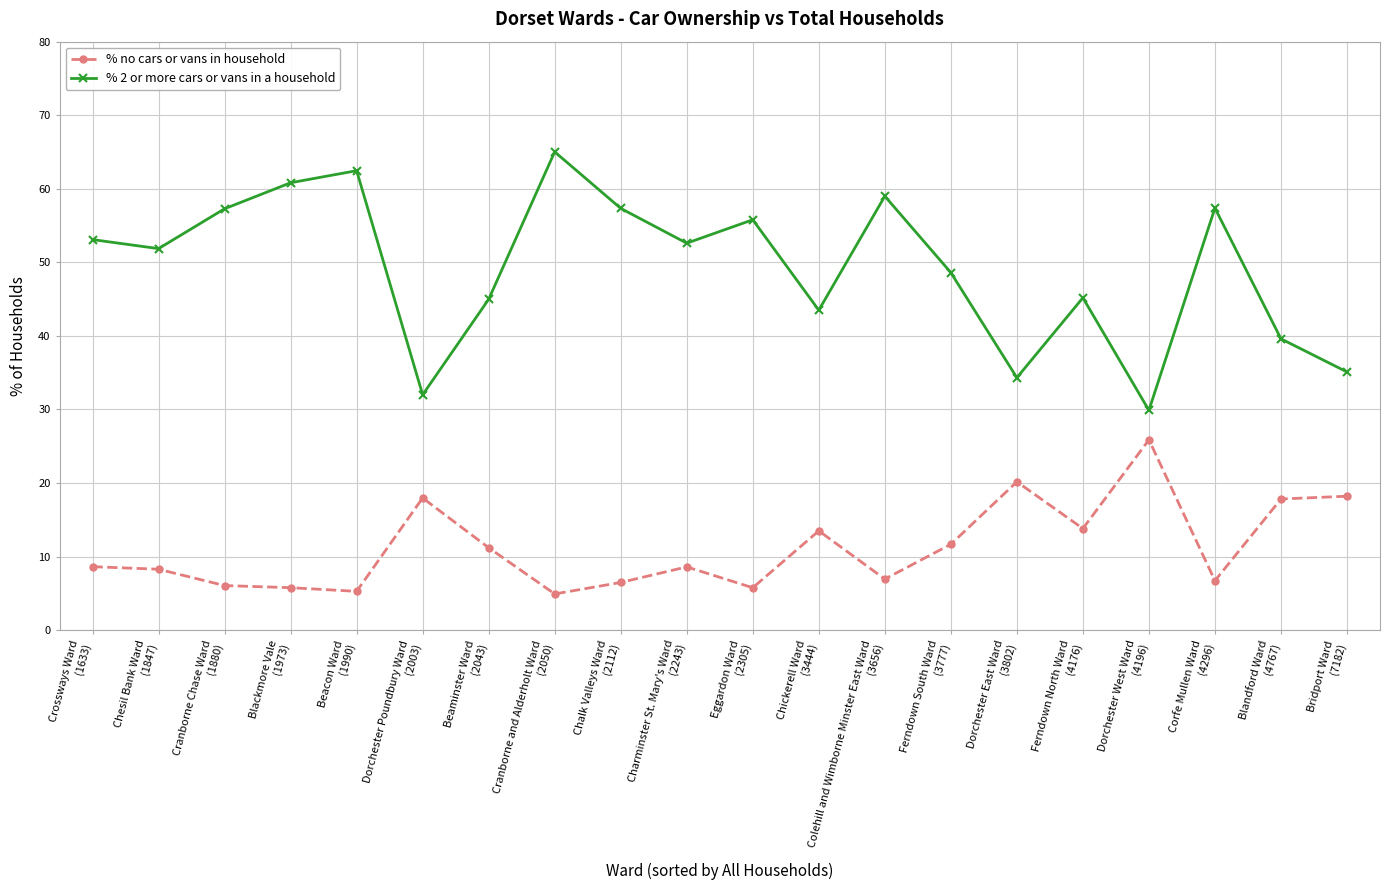

True or false: % 2 or more cars or vans in a household and % no cars or vans in household cross at least once.

False